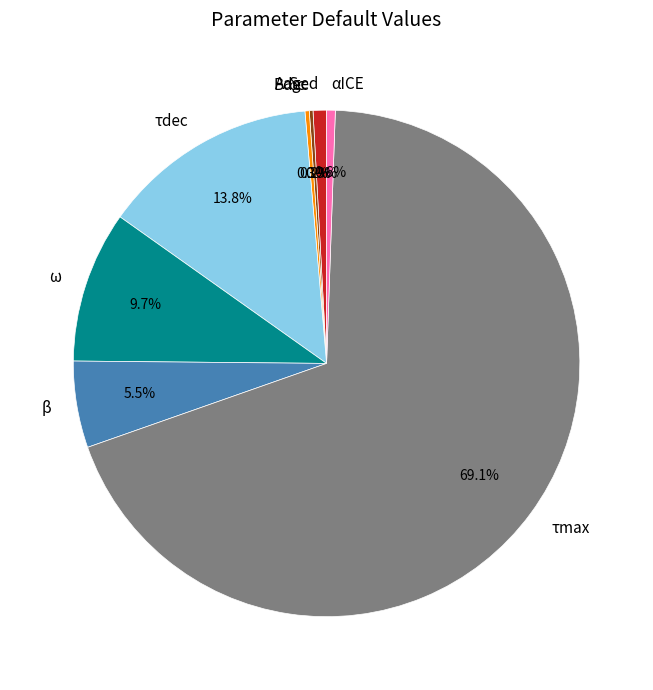

True or false: τdec accounts for 3% of the total.

False